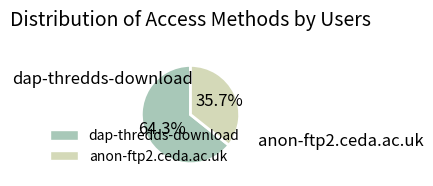

Is it true that dap-thredds-download is 53% of the pie?

False